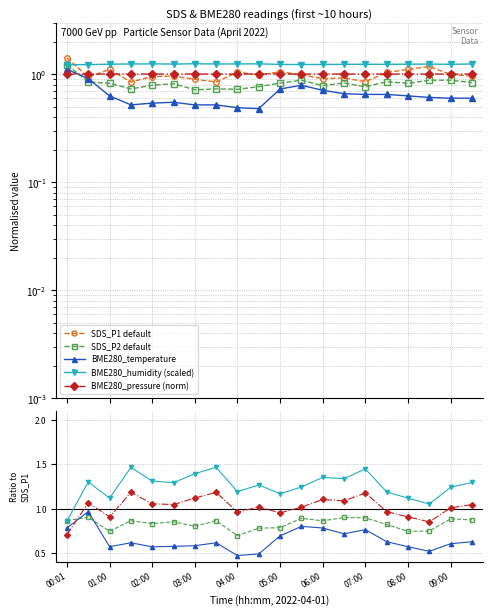

Count the BME280_humidity values in the range 1 to 2.

20